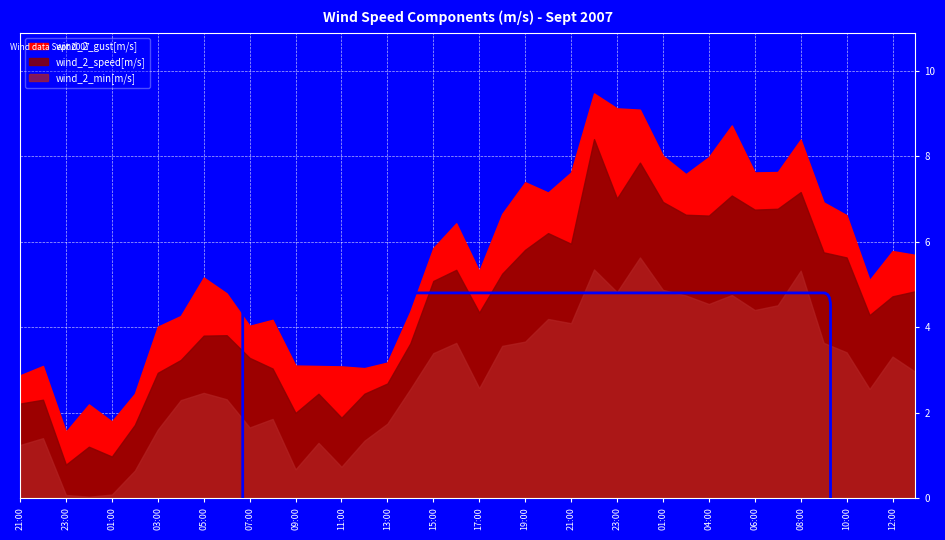

What is the value of the wind_2_min[m/s] point at the 6th from the left?

0.6